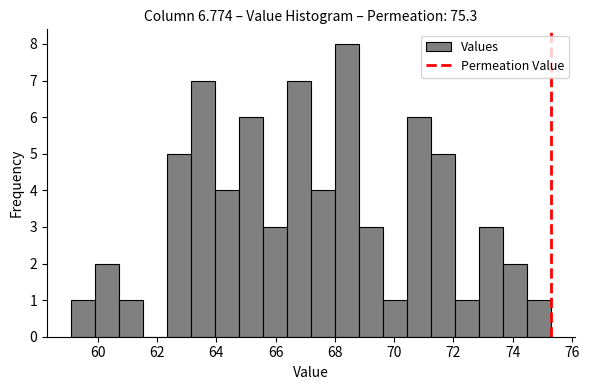

Reading left to right, transcribe this chart: for each bar, give the range it covers on the x-axis and its height. Neither the bar edges nor the heights are printed on the chart, so give them approximately, as read against the axes.

59.2 to 60.0: 1
60.0 to 60.8: 2
60.8 to 61.6: 1
61.6 to 62.4: 0
62.4 to 63.2: 5
63.2 to 64.0: 7
64.0 to 64.8: 4
64.8 to 65.6: 6
65.6 to 66.4: 3
66.4 to 67.2: 7
67.2 to 68.0: 4
68.0 to 68.8: 8
68.8 to 69.6: 3
69.6 to 70.4: 1
70.4 to 71.2: 6
71.2 to 72.0: 5
72.0 to 72.8: 1
72.8 to 73.6: 3
73.6 to 74.4: 2
74.4 to 75.4: 1